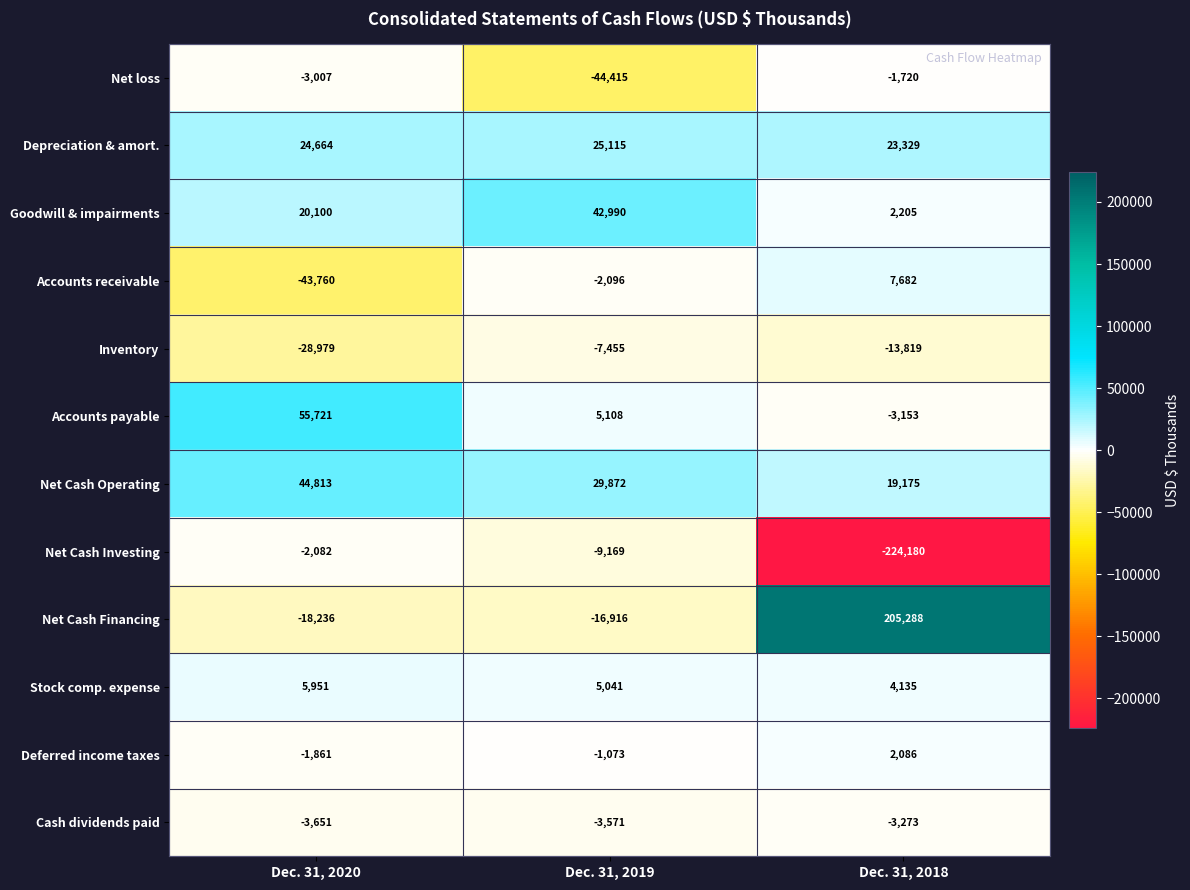

How many distinct data groups are displayed?

12